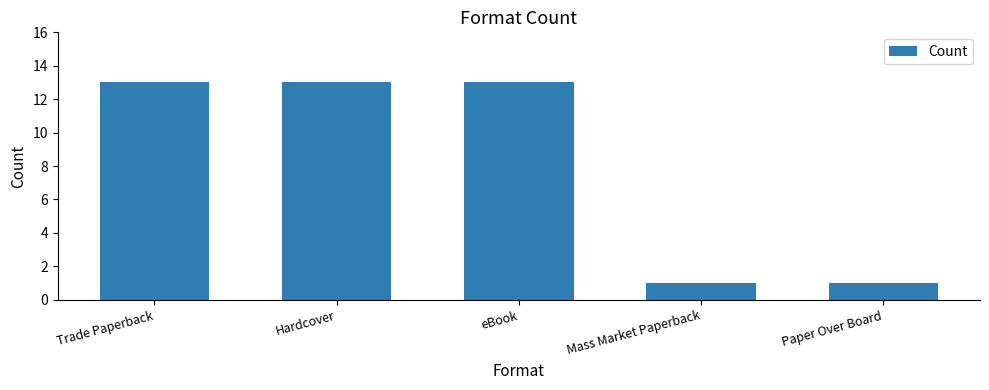

How many bars are there in total?

5